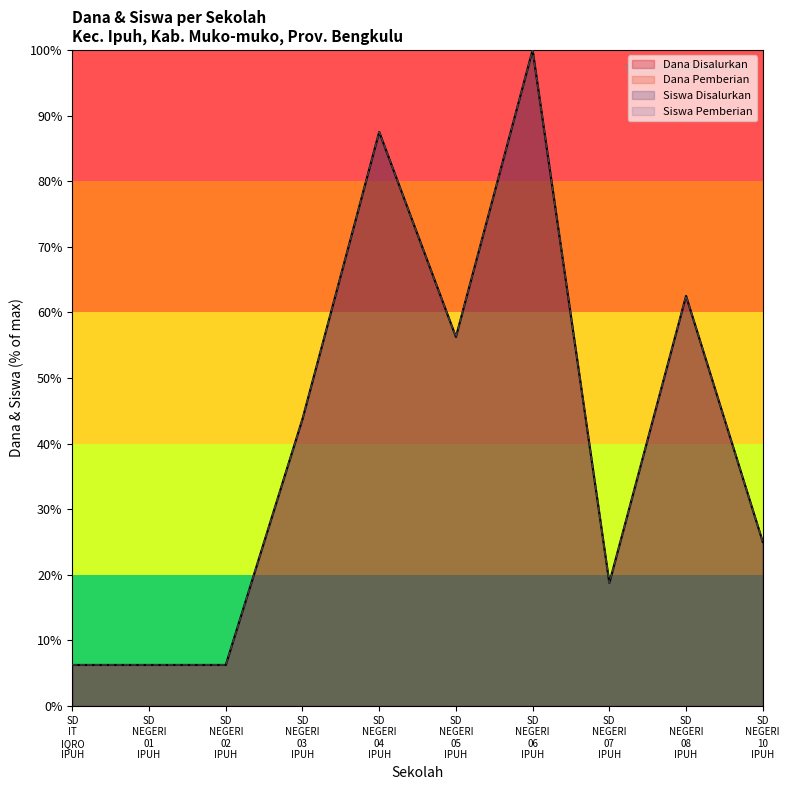

Does the chart display data point markers on the line(s)?

No